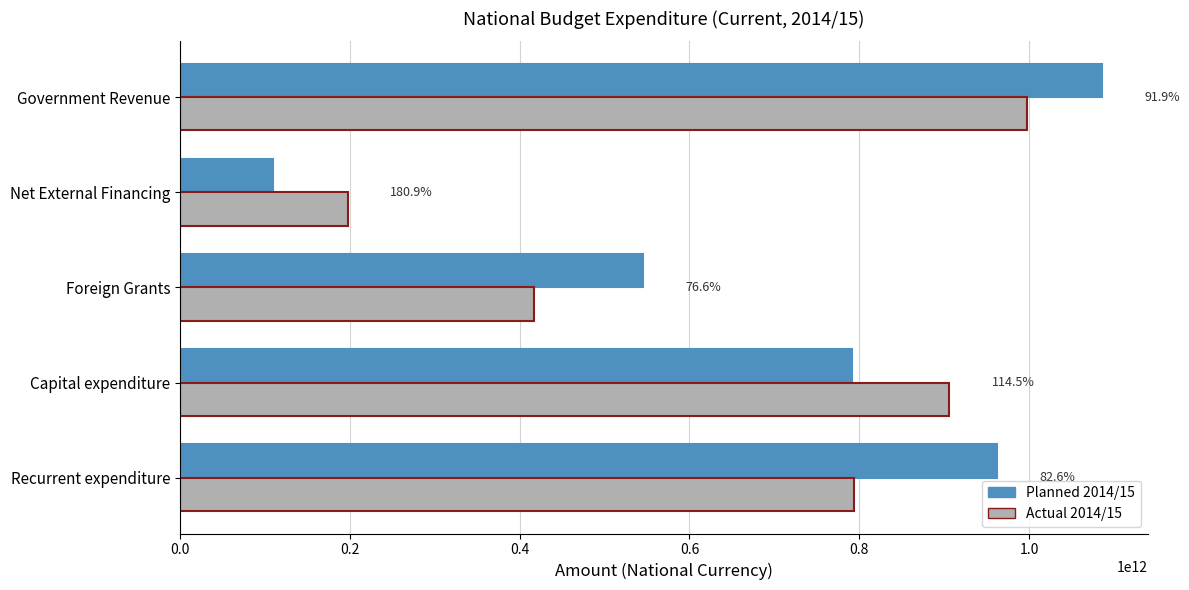

What are all the series names shown in the legend?

Planned 2014/15, Actual 2014/15